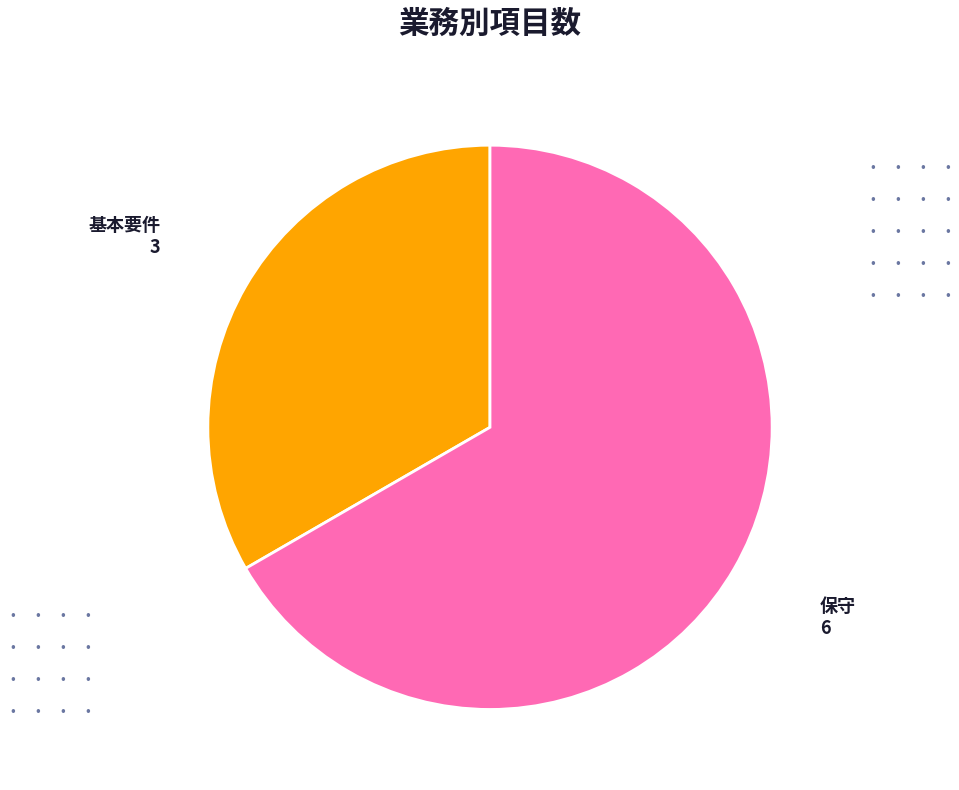

Is there a majority slice in this chart?

Yes